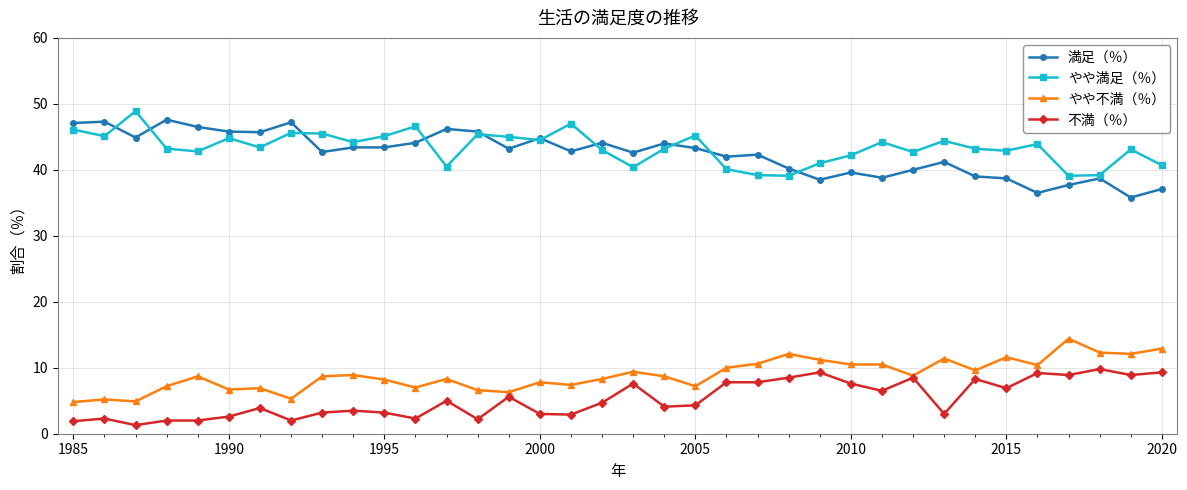

What is the value of the やや満足（％） point at the 12th from the left?

46.6